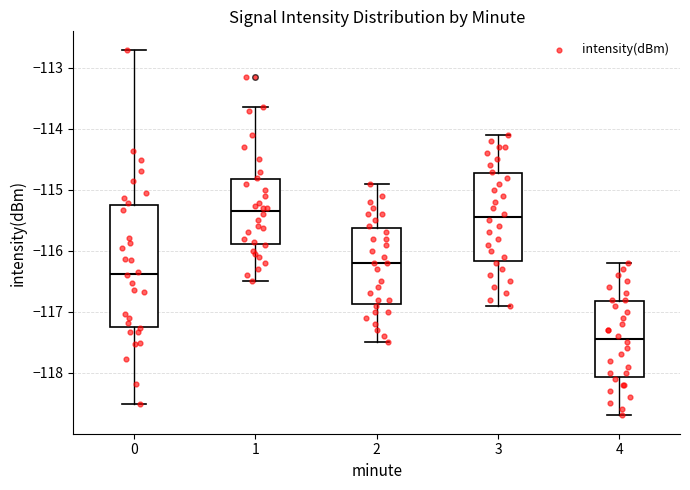

Which box is the tallest, from its lower edge to its upper edge?

0